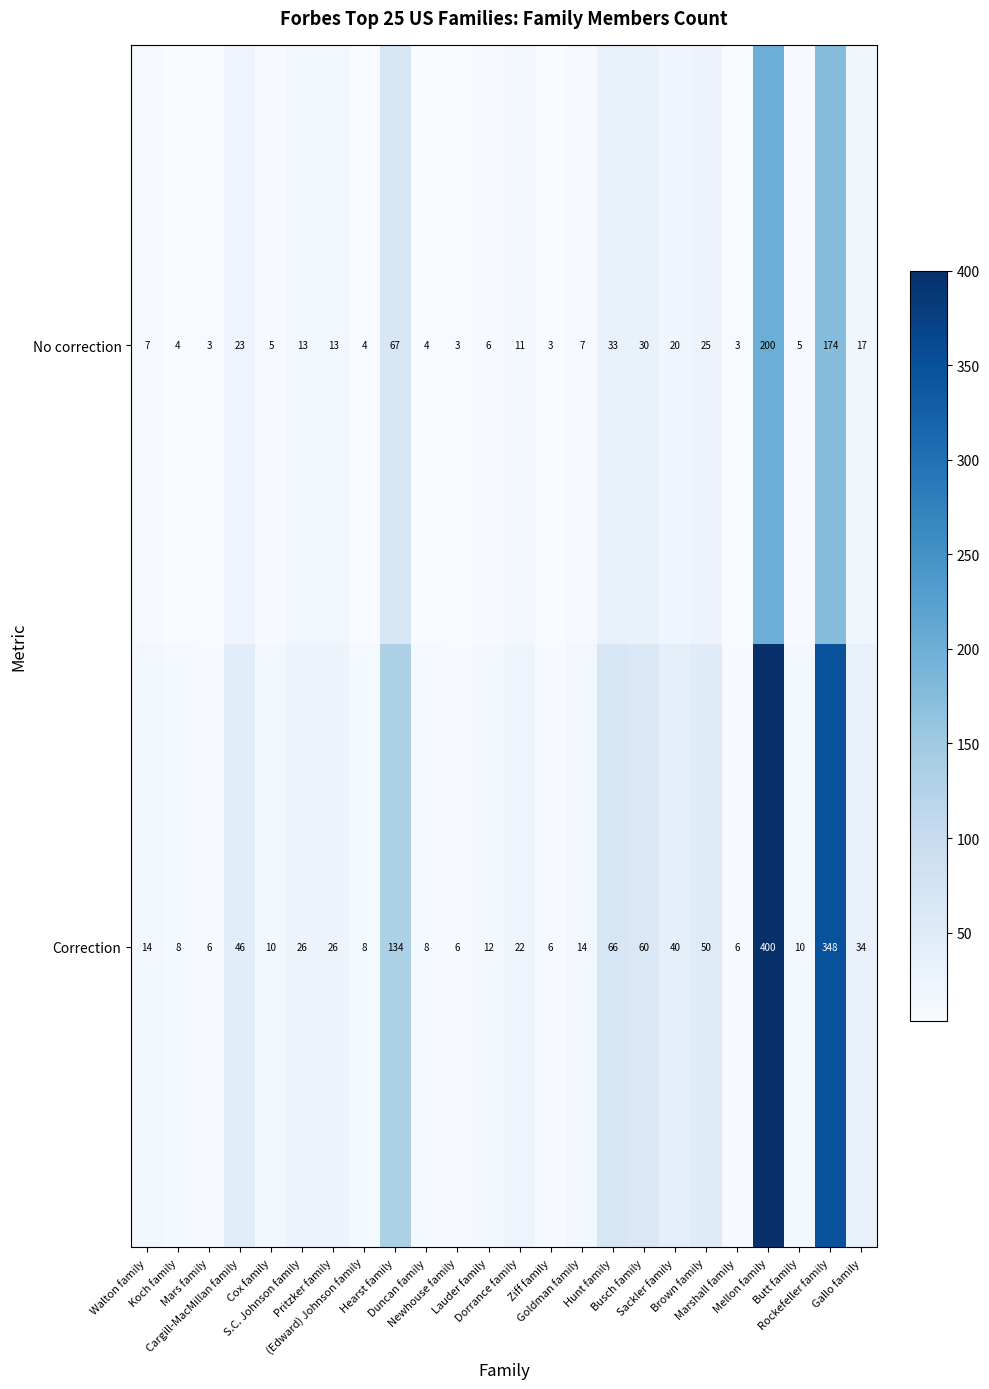

List the series in order of their peak value, highest first.

Correction, No correction